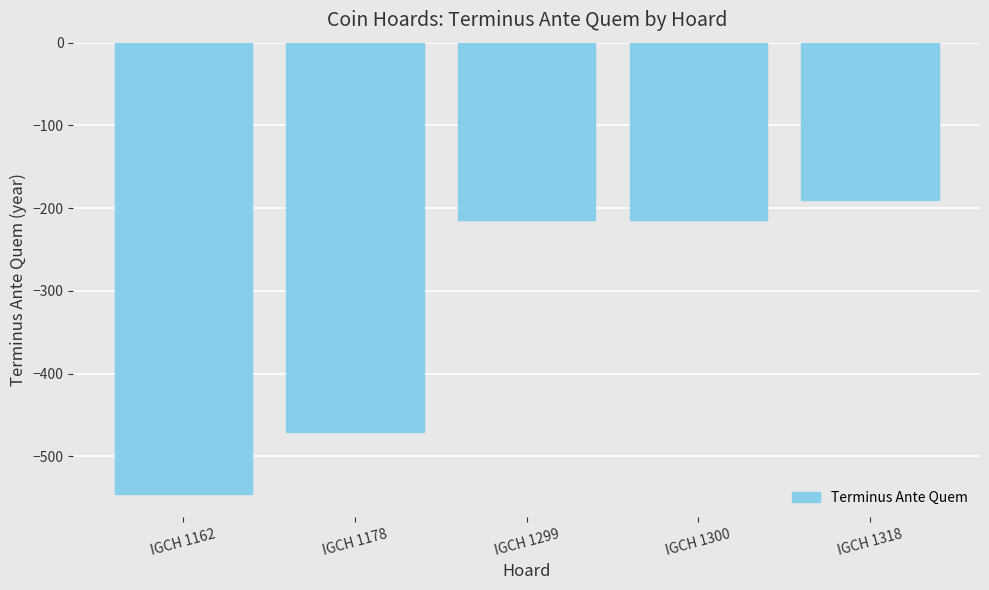

What is the sum of all values?

-1634